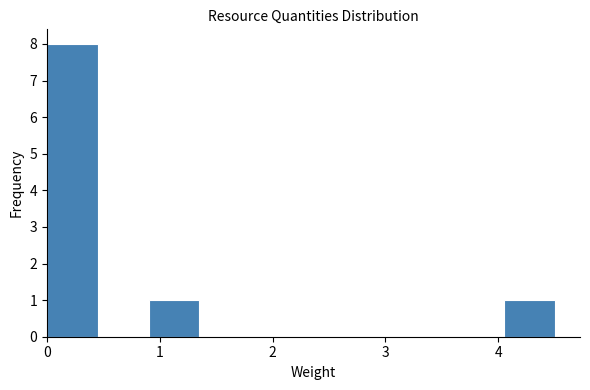

Over which range of the x-axis is the bar tallest?

0.0 to 0.5